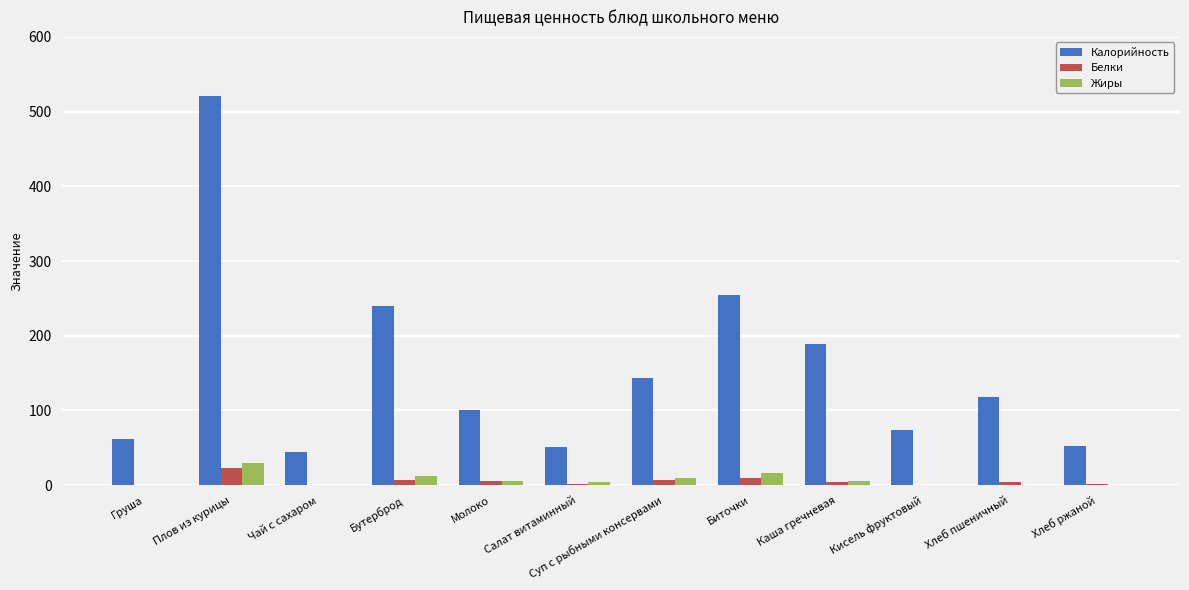

What is the sum of all Жиры values?

81.9